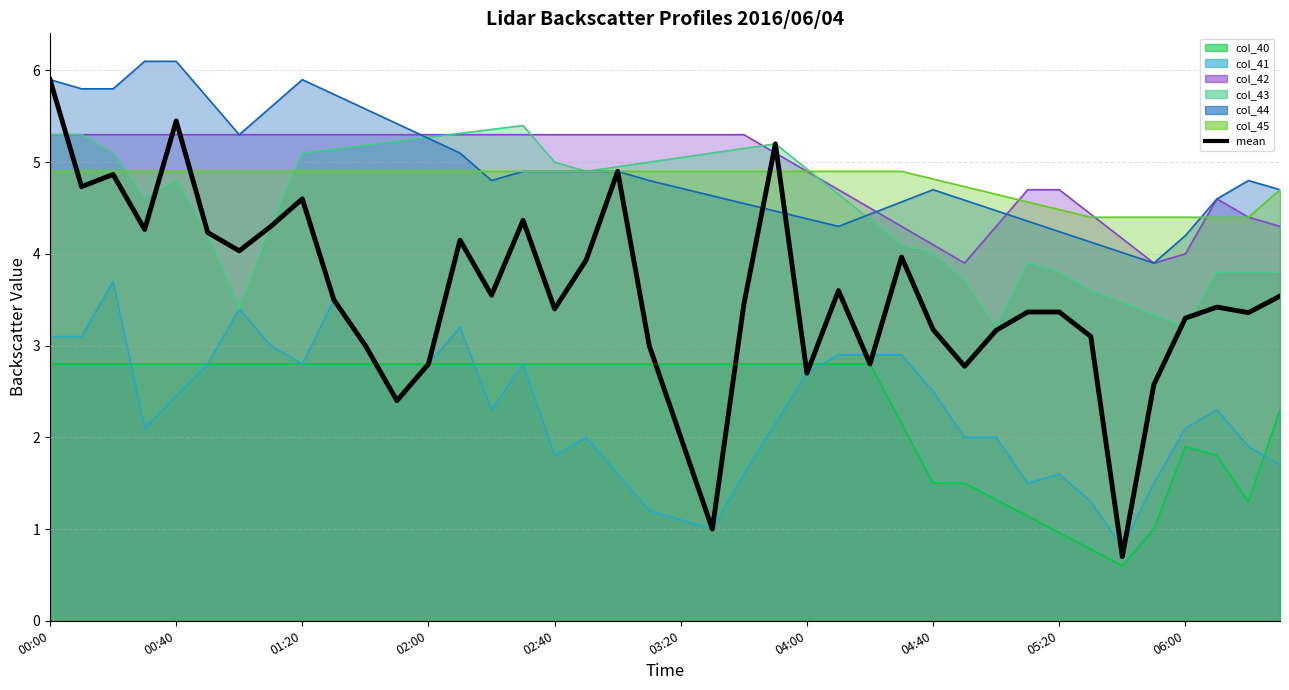

What is the approximate value at 00:00?

5.9